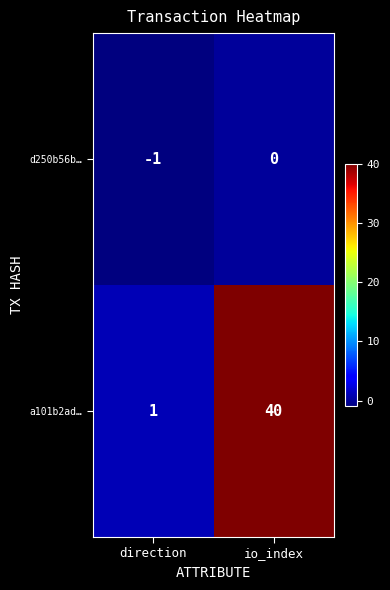

Reading right to left, extract all data points from this chart.

d250b56b…: io_index=0	direction=-1
a101b2ad…: io_index=40	direction=1